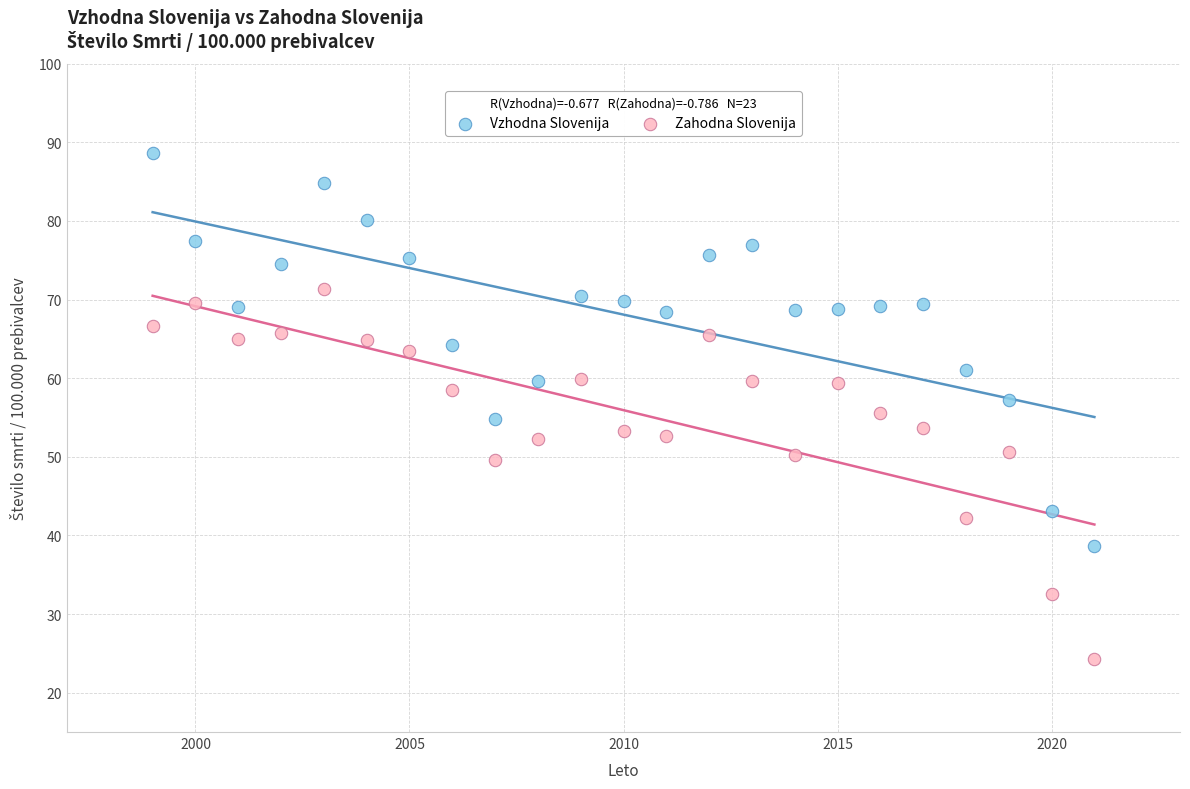

What is the X range (max minus min) for the scatter plot?

22.0